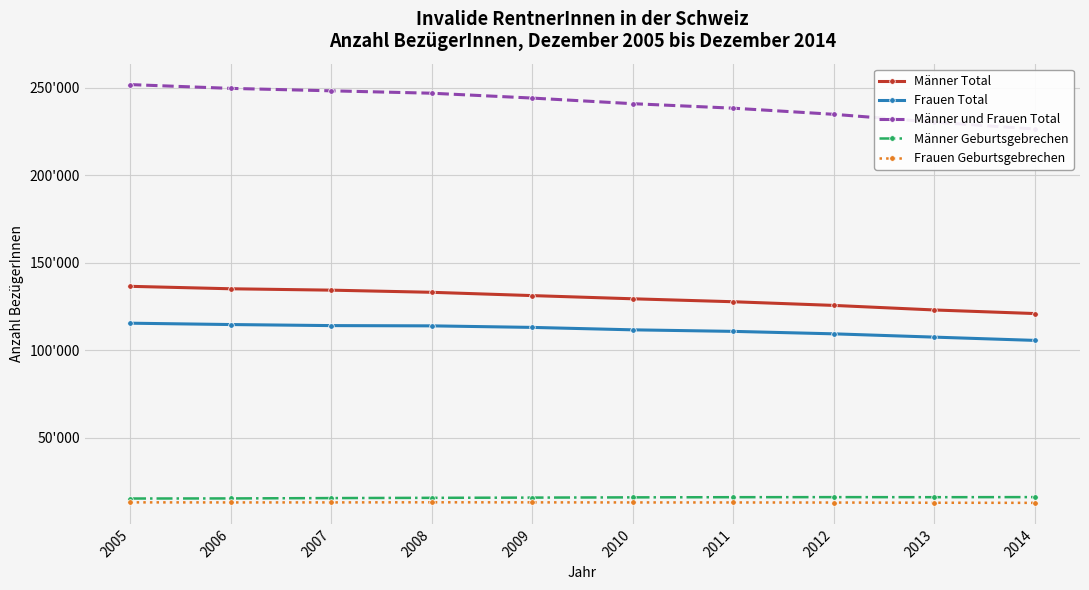

True or false: Männer Total and Männer und Frauen Total cross at least once.

False